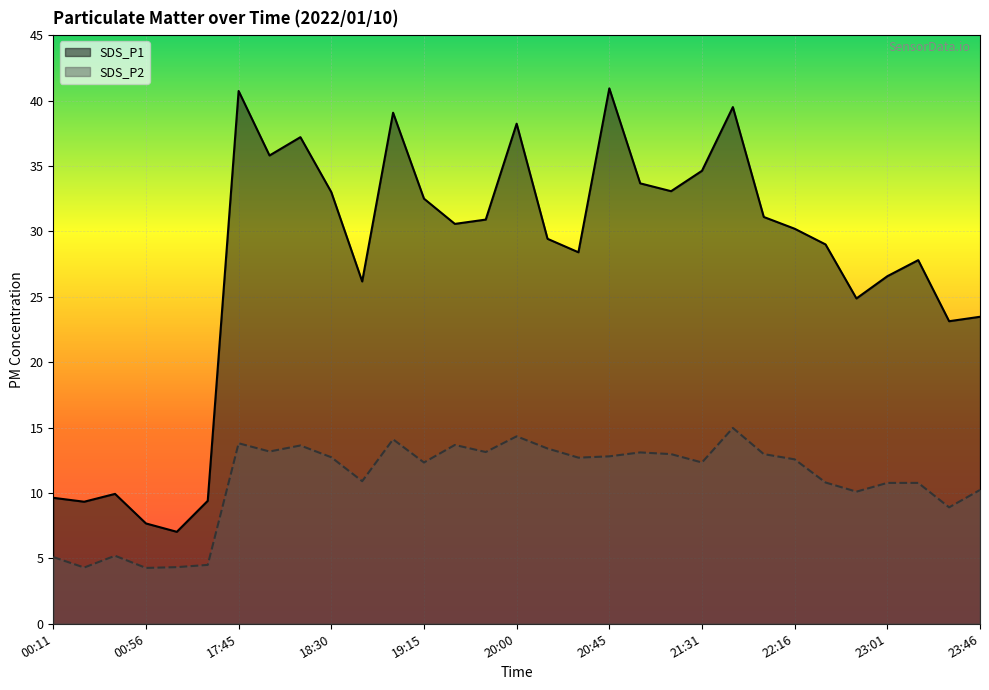

What position from the left is 00:26?

2